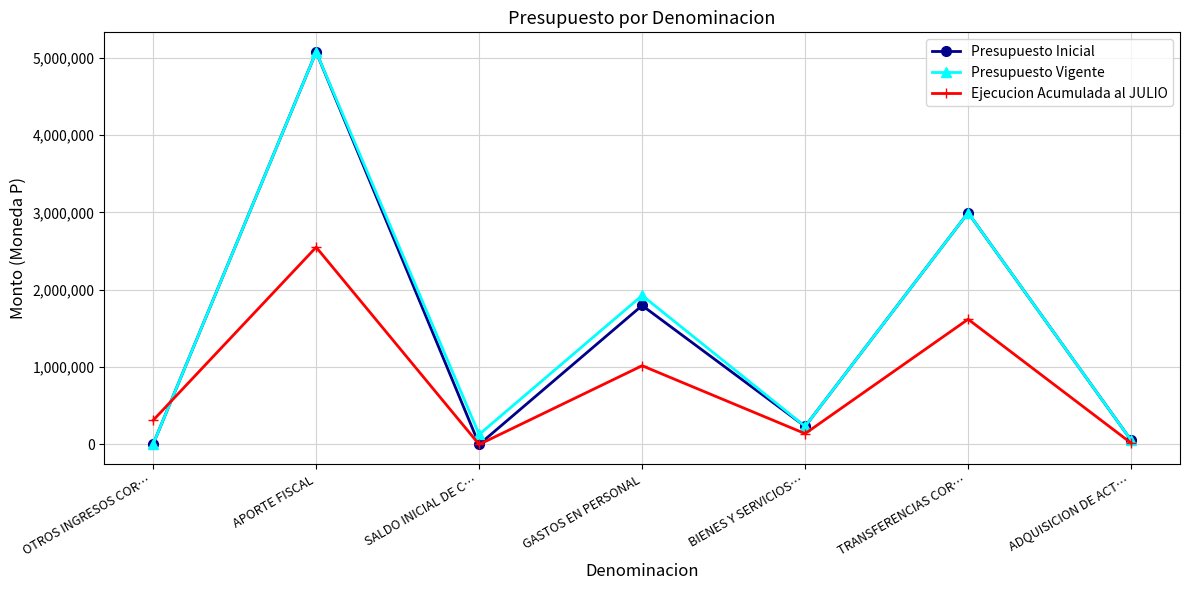

Is it true that Ejecucion Acumulada al JULIO equals 2550000 at APORTE FISCAL?

True